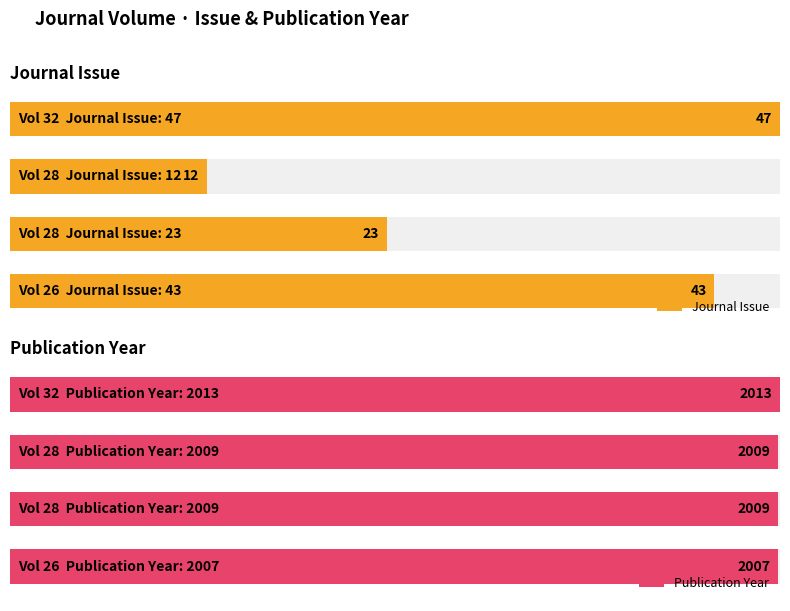

What is the minimum value shown in the chart?

12